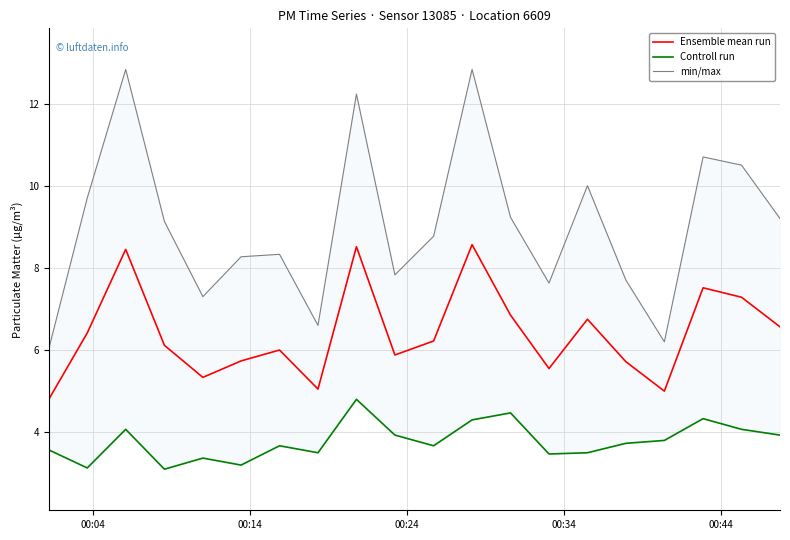

Does the chart display data point markers on the line(s)?

No